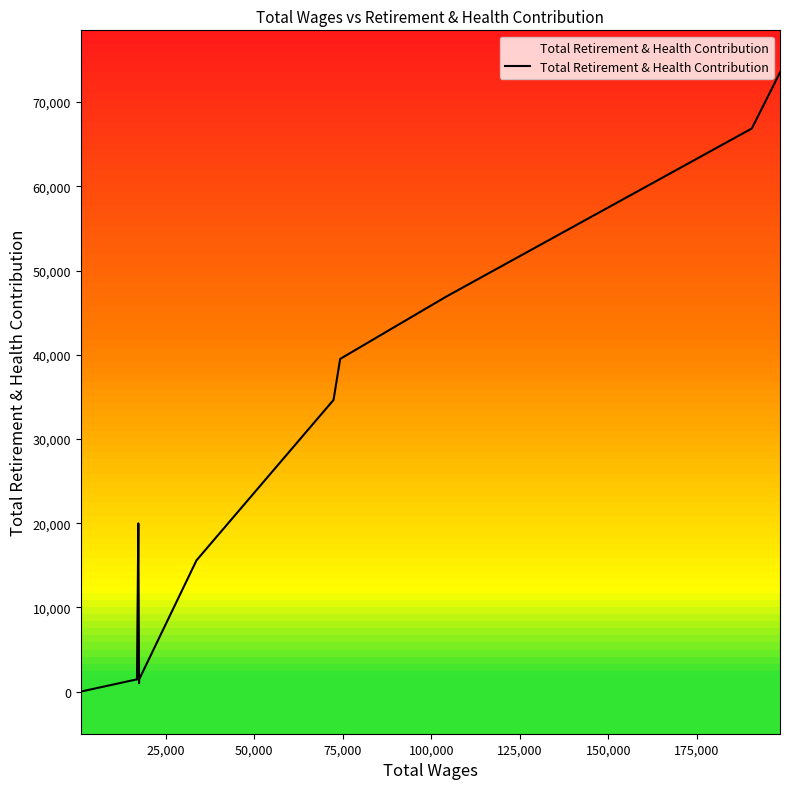

How many lines are shown in the chart?

1